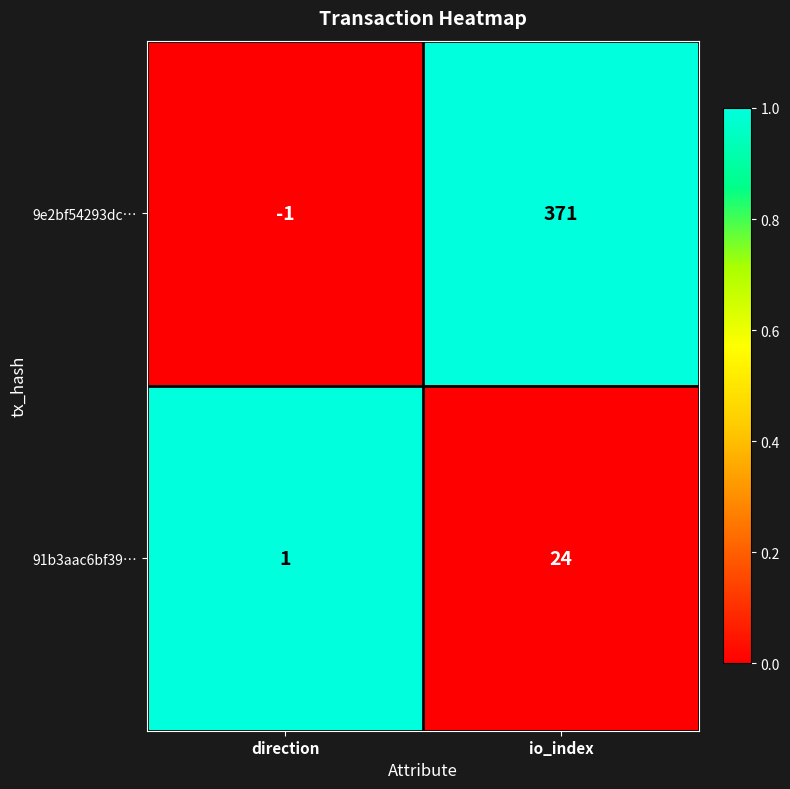

How many distinct data groups are displayed?

2